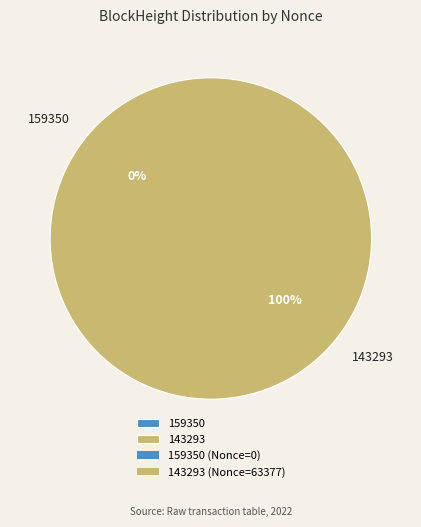

Which category has the smallest portion of the pie?

159350